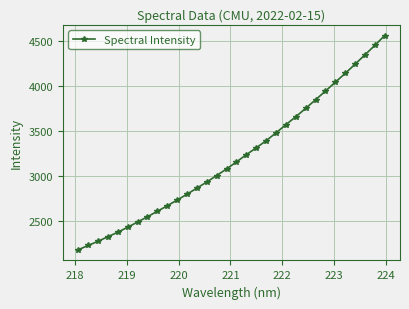

What is the difference between the second highest and minimum values?

2280.2